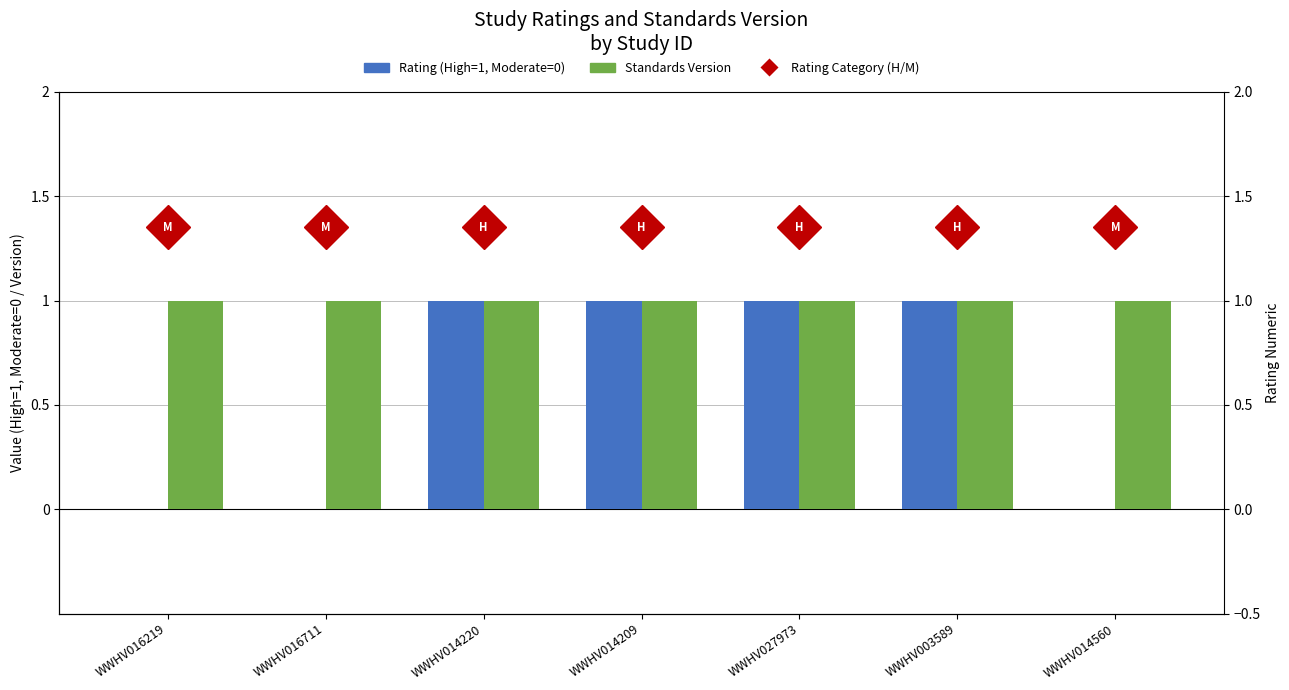

What is the greatest value displayed?

1